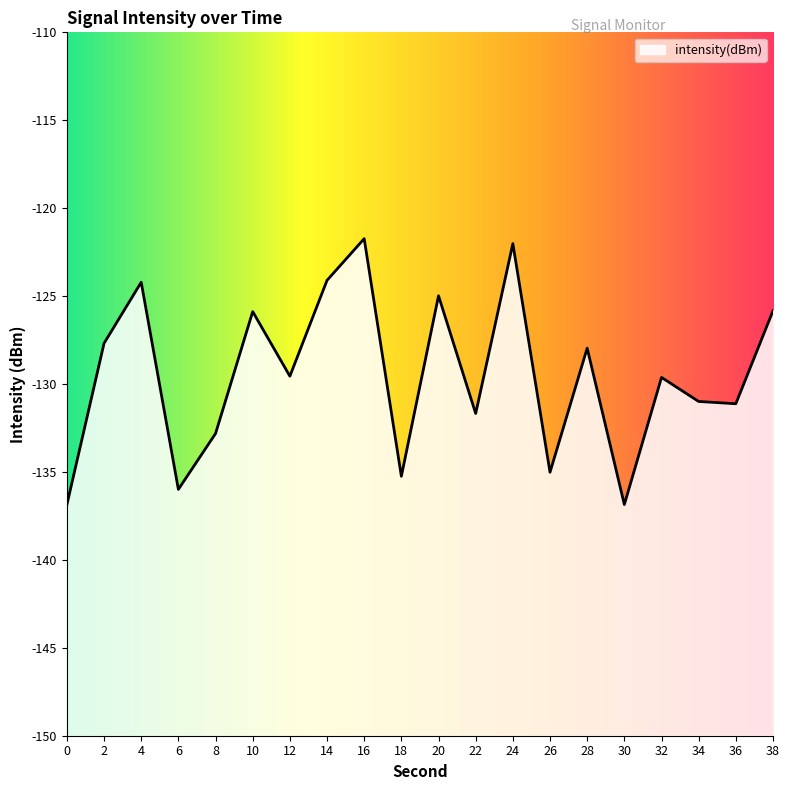

Rank the categories by value from highest to lowest.

16, 24, 14, 4, 20, 38, 10, 2, 28, 12, 32, 34, 36, 22, 8, 26, 18, 6, 30, 0